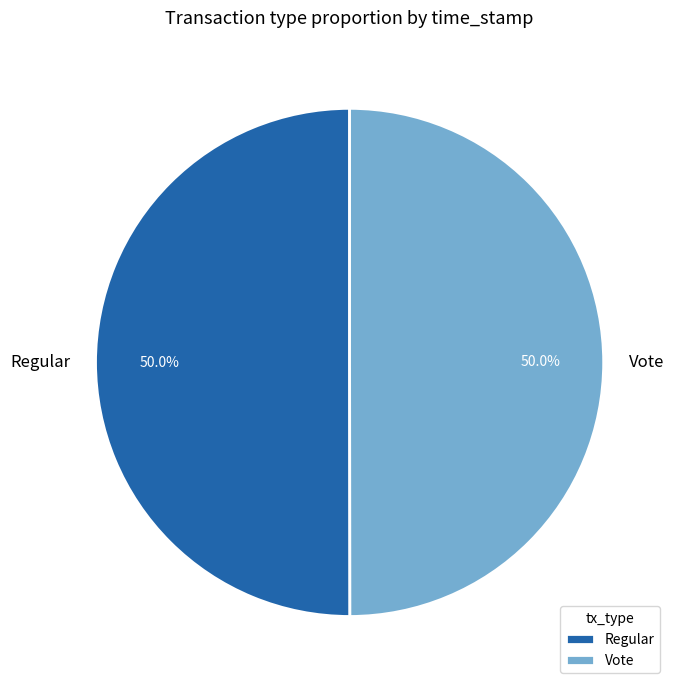

What percentage is NOT represented by Vote?

50.0%